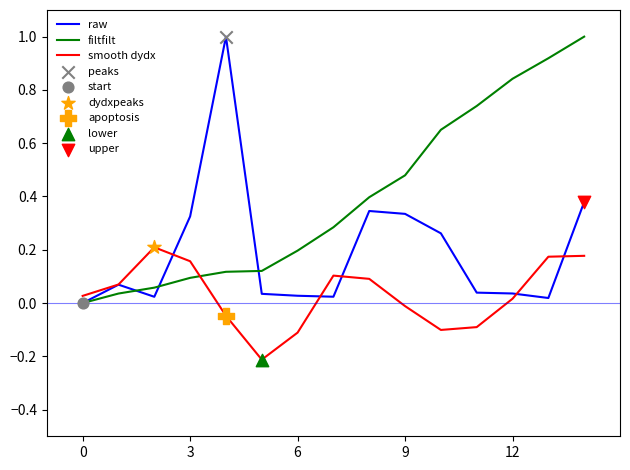

Which series has the largest total across all categories?

filtfilt